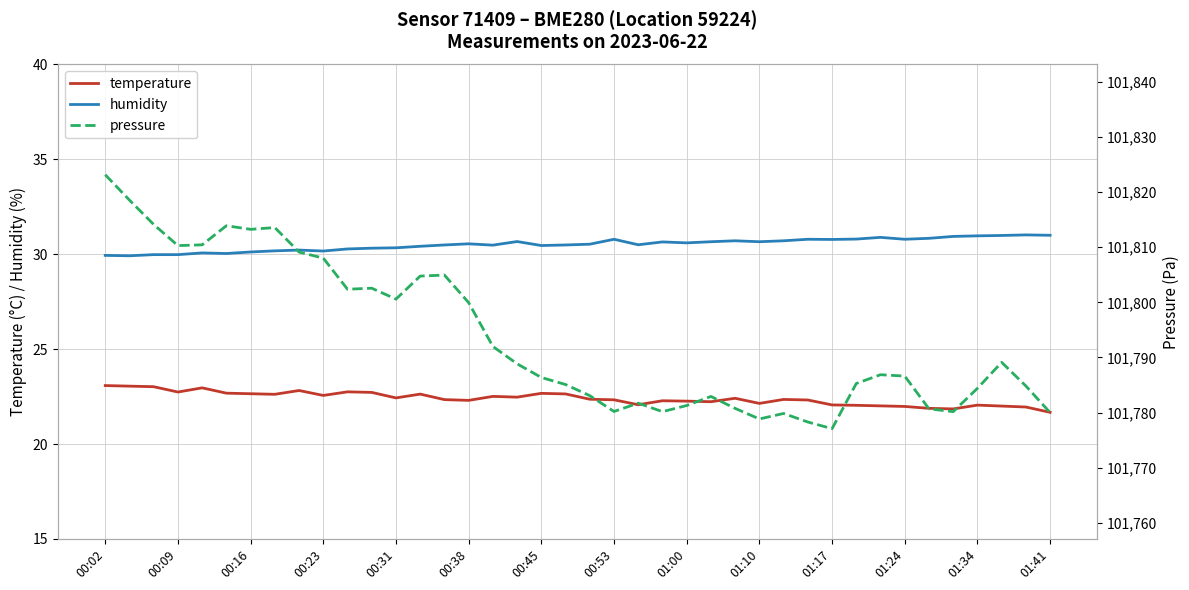

Does the chart have visible grid lines?

Yes